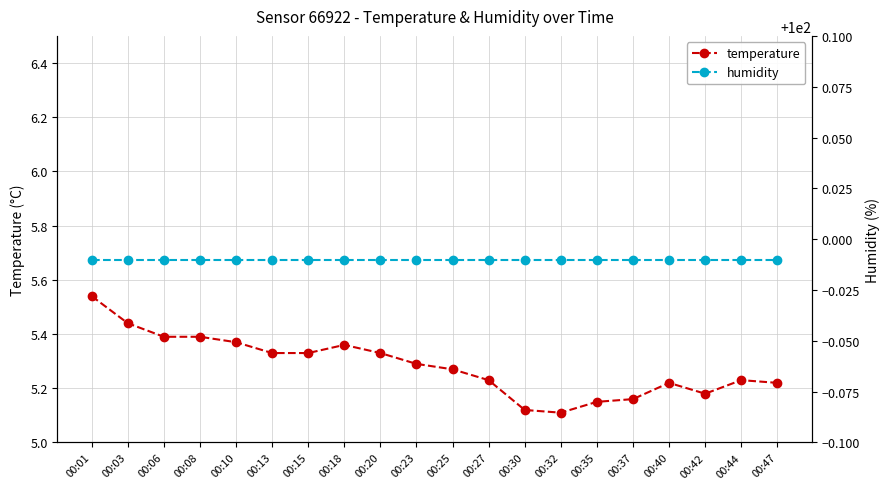

True or false: temperature has a value of 7.1 at 00:10.

False